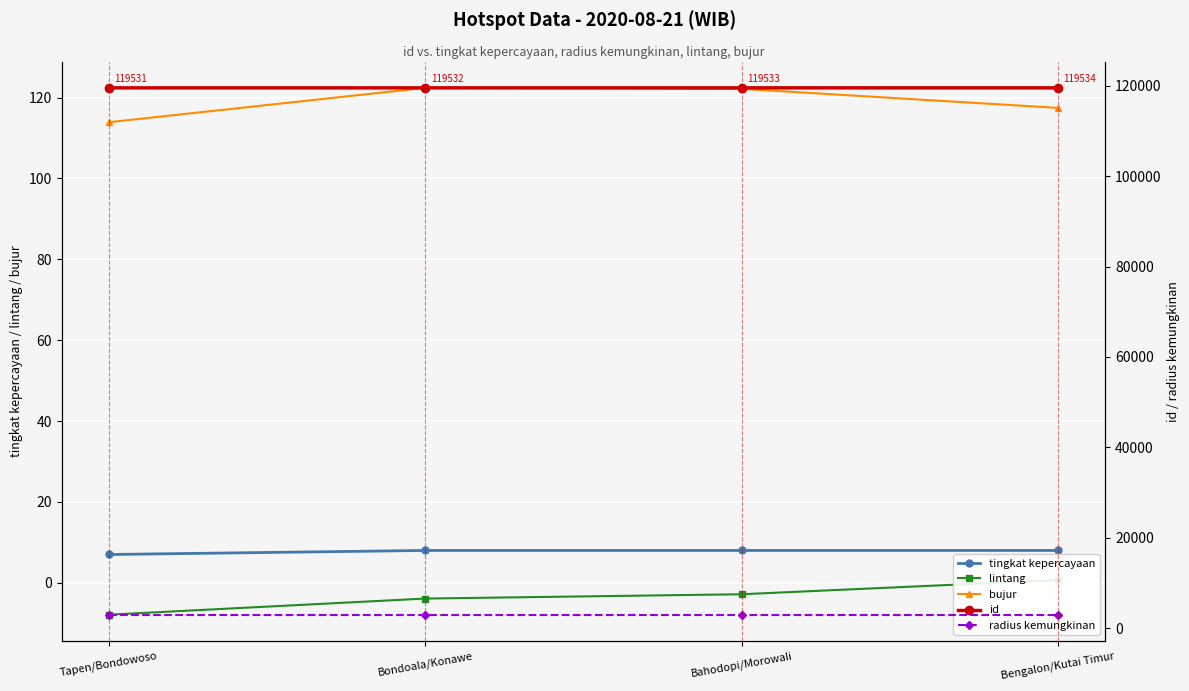

Reading right to left, extract all data points from this chart.

tingkat kepercayaan: 8.0	8.0	8.0	7.0
lintang: 0.7	-2.8	-3.9	-7.9
bujur: 117.5	122.2	122.4	113.9
id: 119534.0	119533.0	119532.0	119531.0
radius kemungkinan: 3000.0	3000.0	3000.0	3000.0